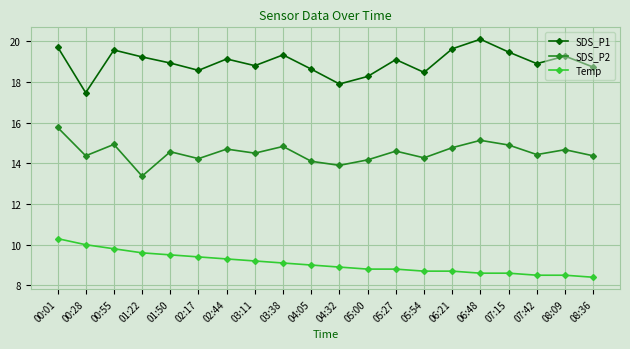

What is the difference between the maximum and minimum values in the SDS_P2 series?

2.4